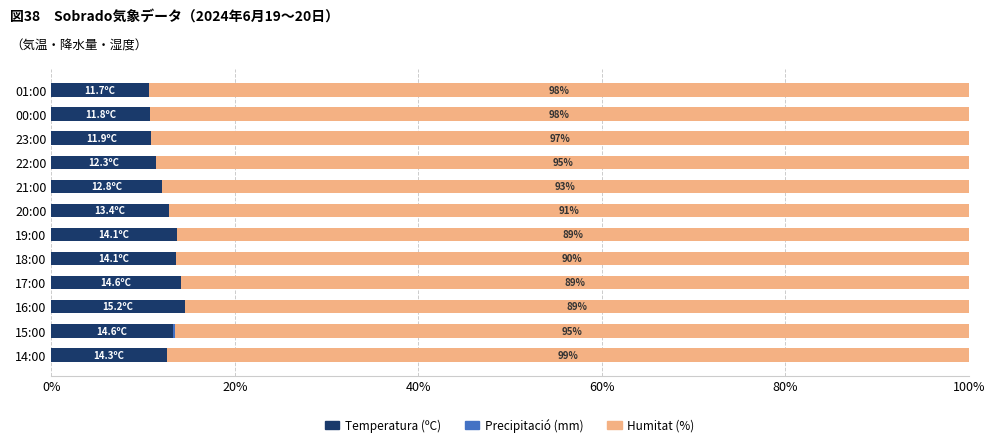

What is the total value across all series at 14:00?

100.0